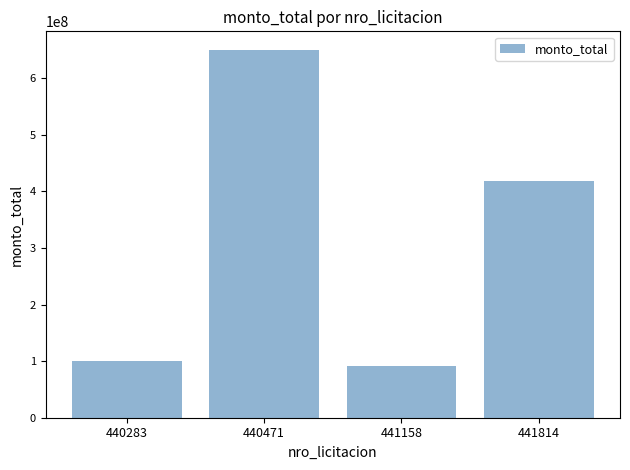

Between 441814 and 440283, which is larger?

441814